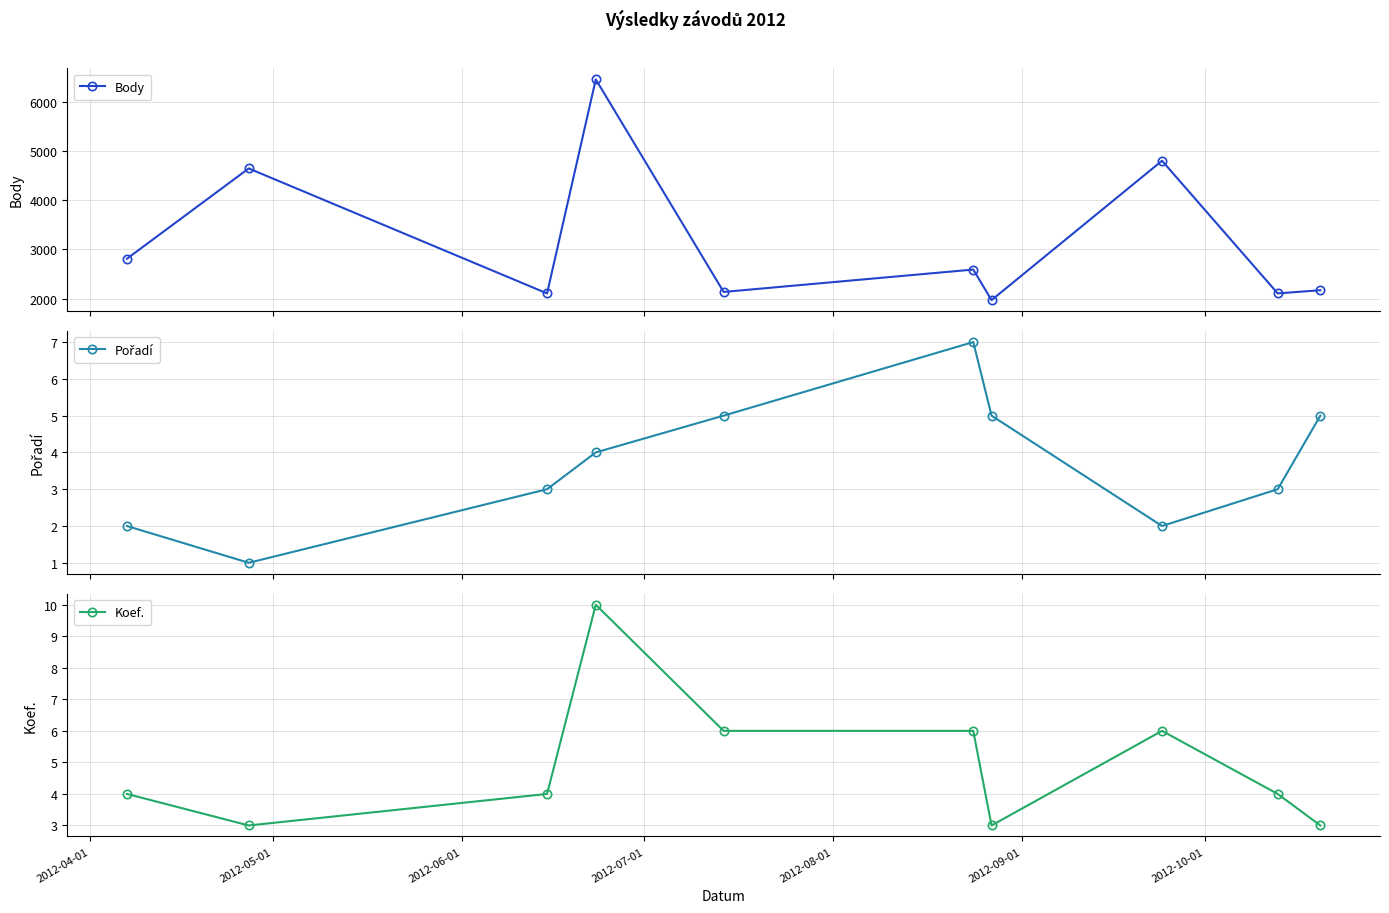

True or false: Pořadí and Body intersect in this chart.

False